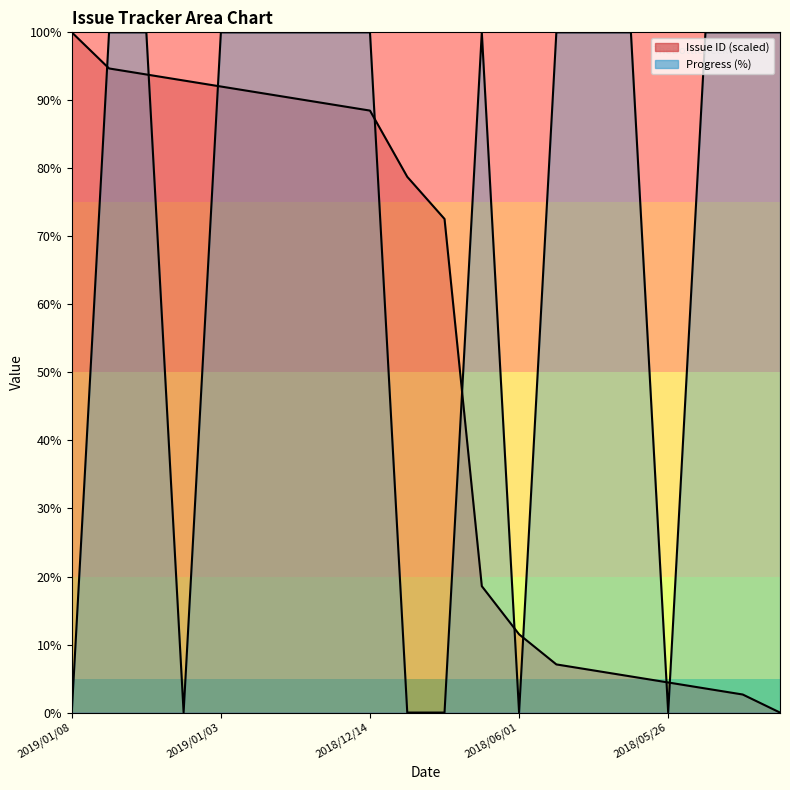

How many positive values does the Issue ID series have?

19